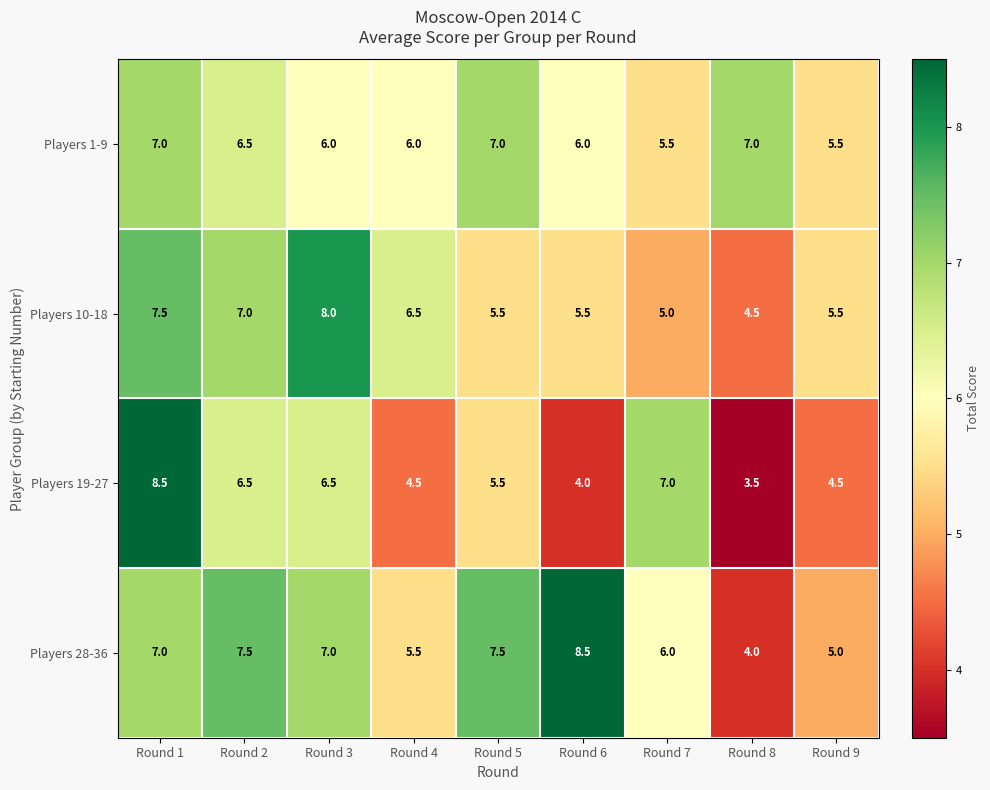

At which category is the sum across all series the highest?

Round 1